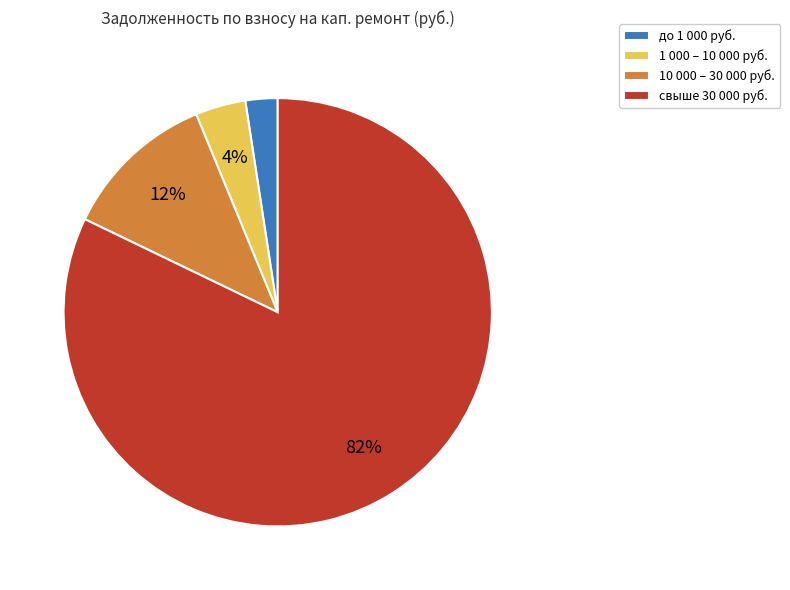

Combined, do 1 000 – 10 000 руб. and до 1 000 руб. account for over 50%?

No